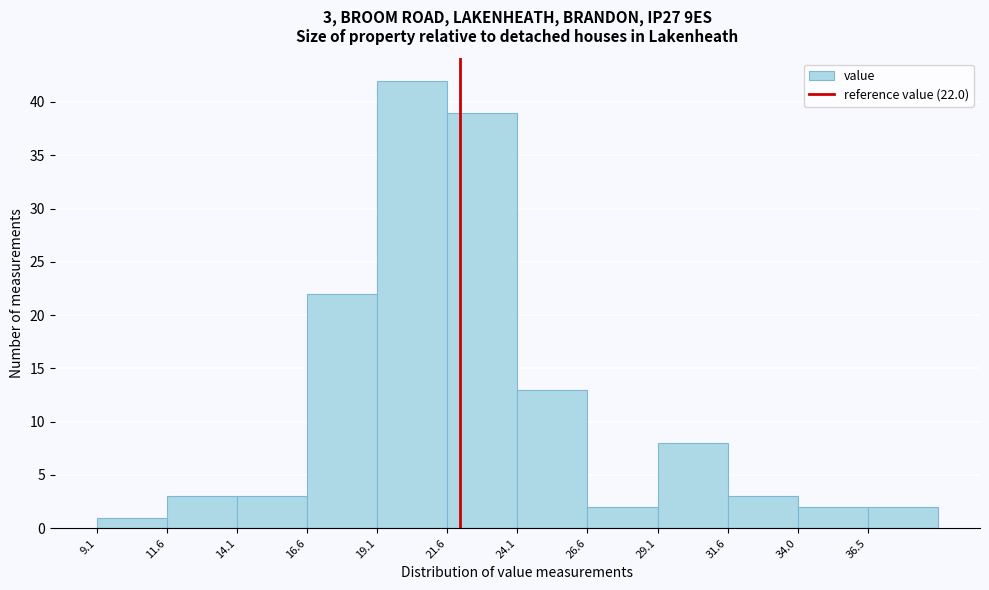

Which range on the x-axis has the tallest bar?

19.05 to 21.55